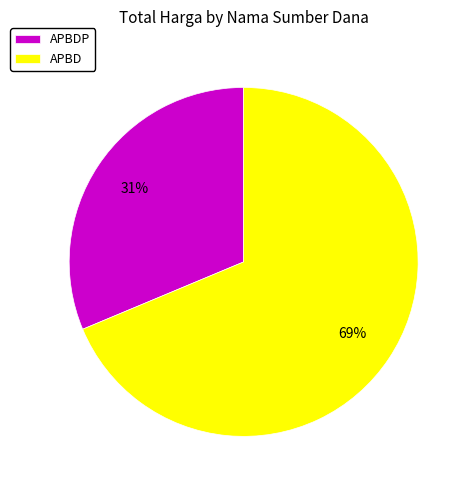

To the nearest percent, what portion does APBDP represent?

31%